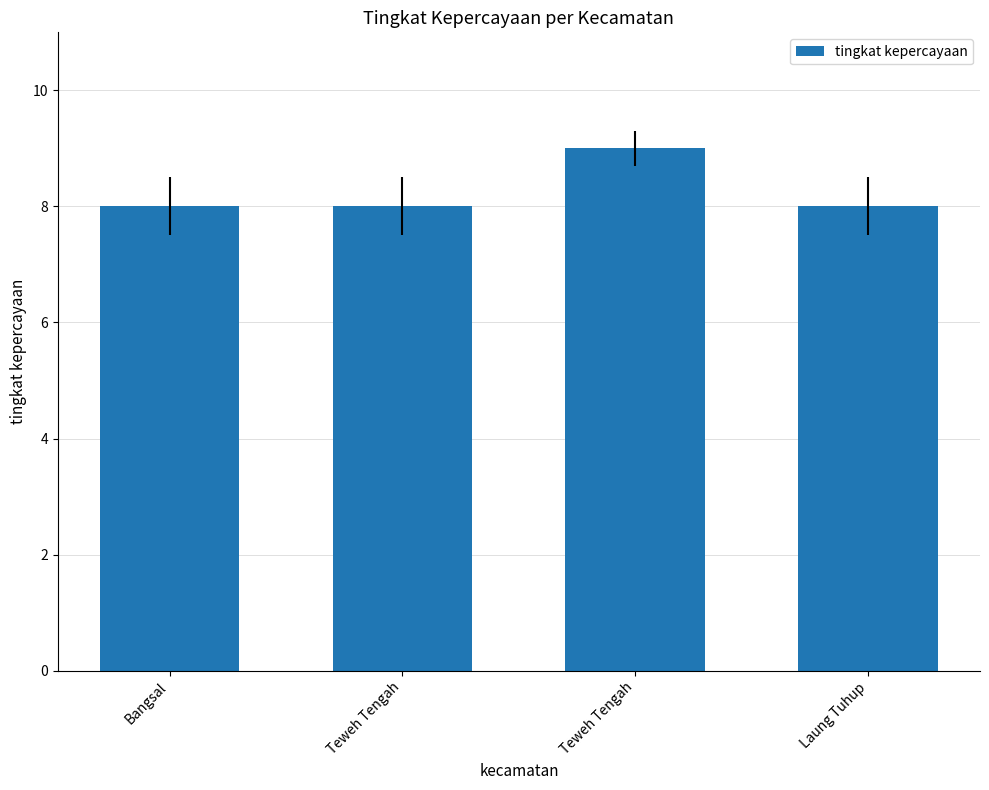

How many data points does each series have?

4